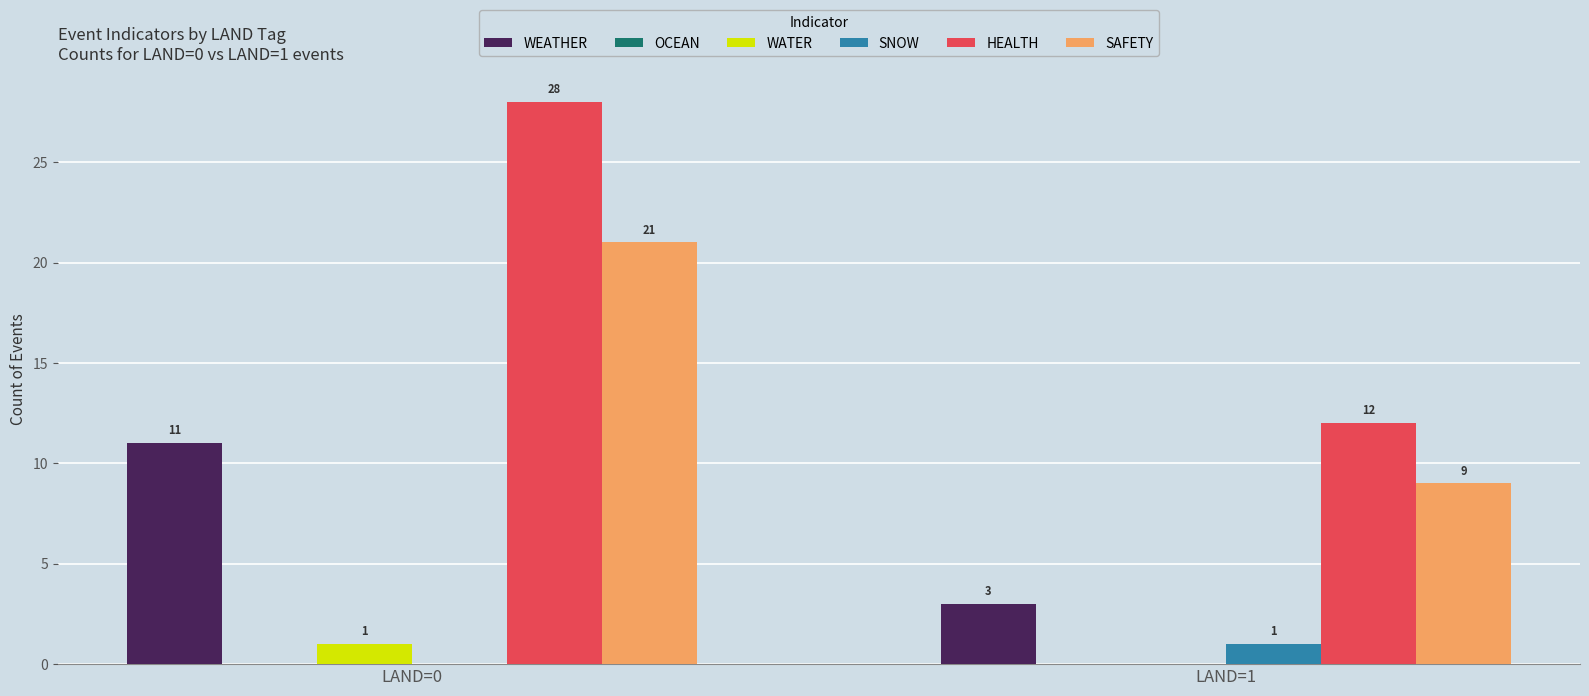

How many groups of bars are there?

2